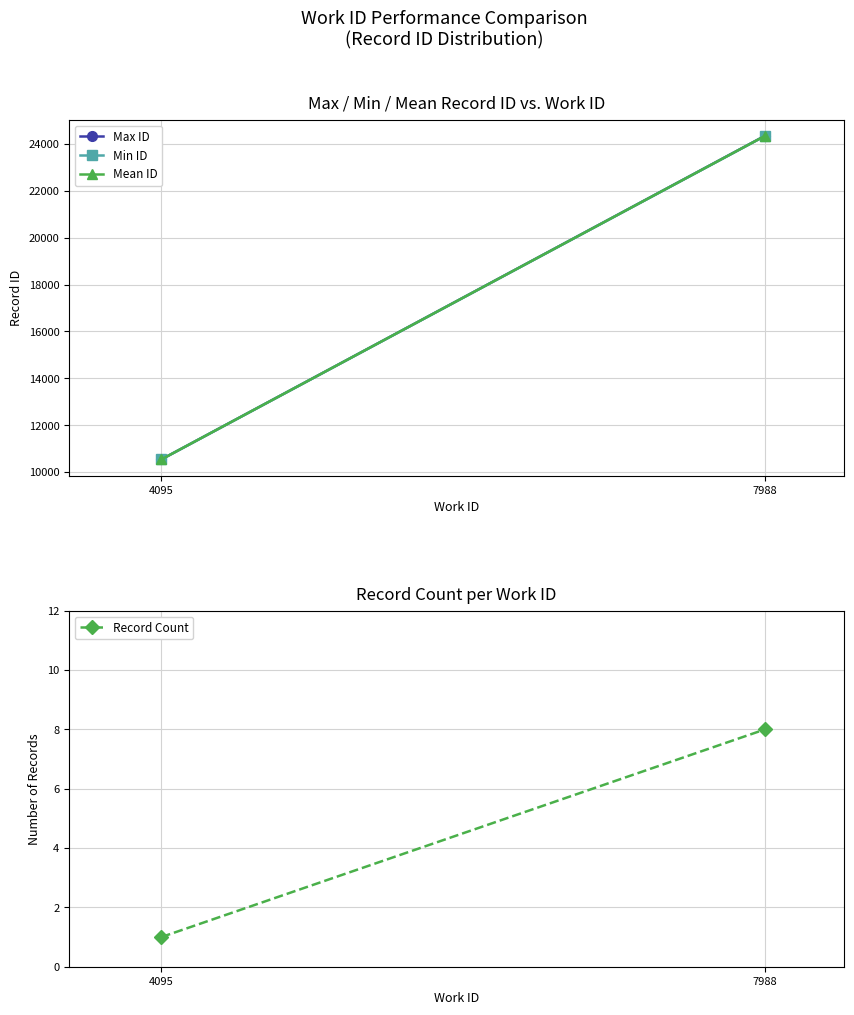

Reading left to right, transcribe all the data shown in this chart.

Max ID: 4095=10545.0	7988=24339.0
Min ID: 4095=10545.0	7988=24332.0
Mean ID: 4095=10545.0	7988=24335.5
Record Count: 4095=1.0	7988=8.0